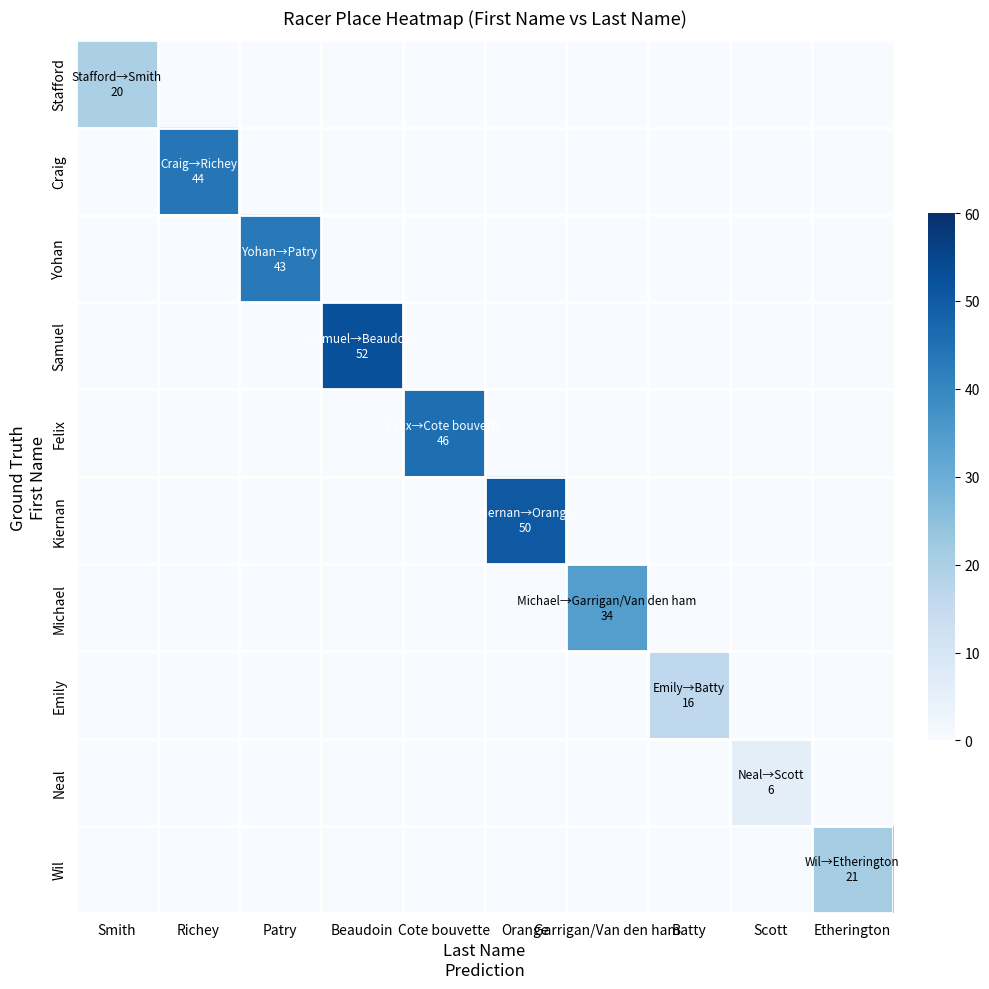

At Cote bouvette, list the series in order from largest to smallest.

Felix, Stafford, Craig, Yohan, Samuel, Kiernan, Michael, Emily, Neal, Wil